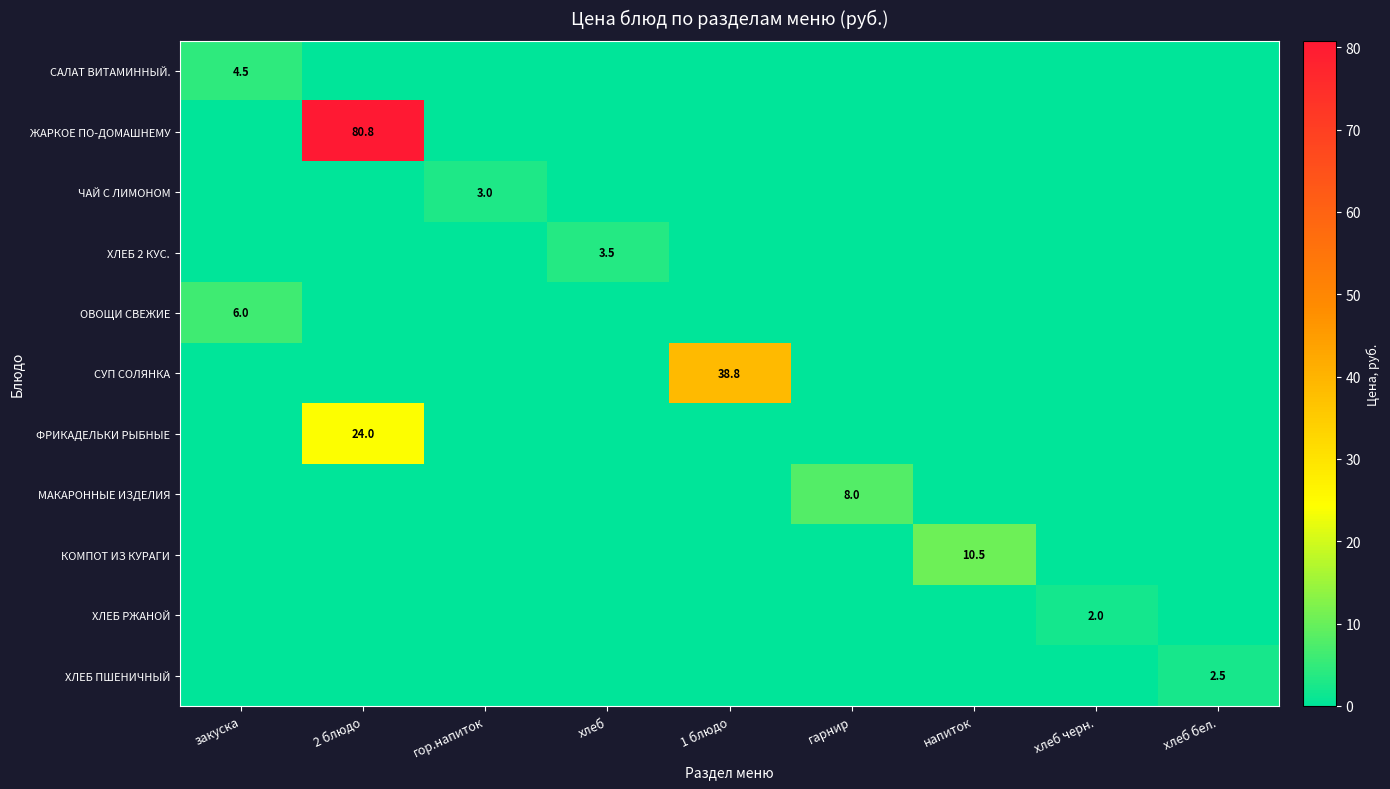

The value of ЖАРКОЕ ПО-ДОМАШНЕМУ at 1 блюдо is 0.0. True or false?

True